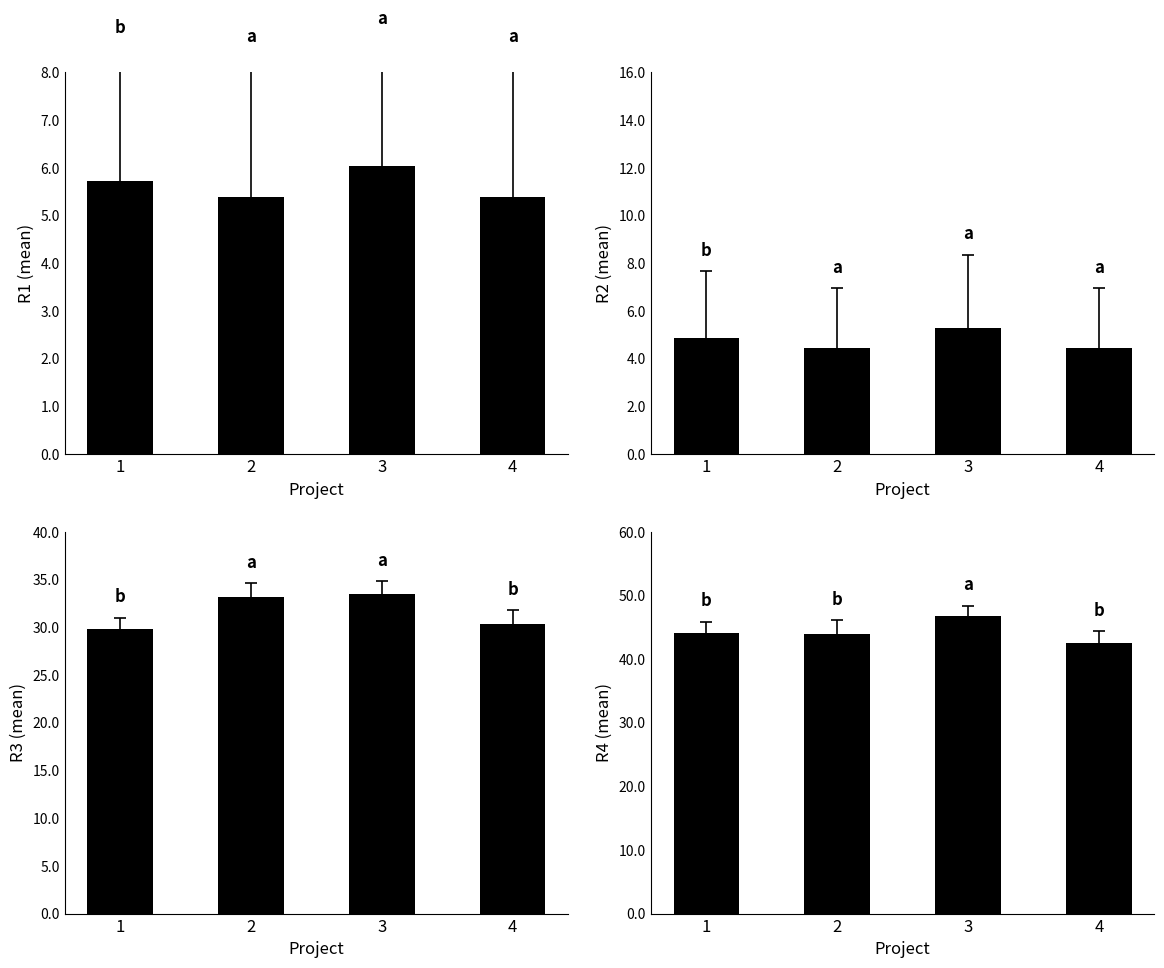

Which label corresponds to the smallest value in the chart?

2